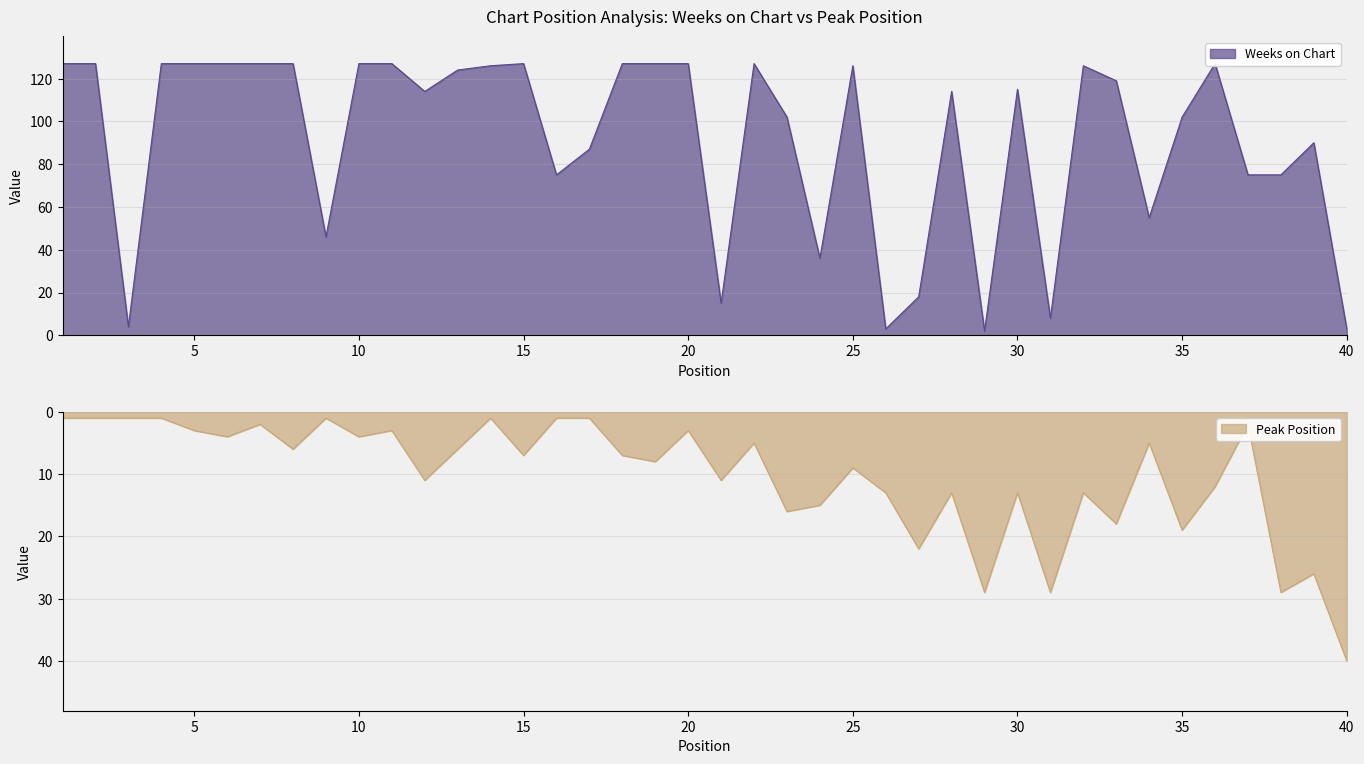

The Weeks on Chart series shows 90 at 39. True or false?

True